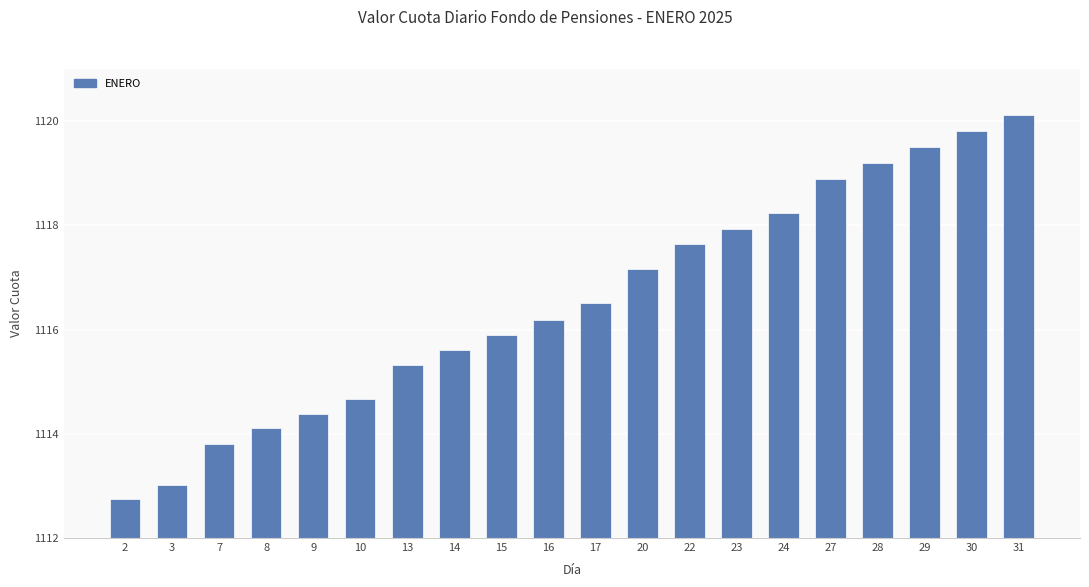

Rank the categories by value from highest to lowest.

31, 30, 29, 28, 27, 24, 23, 22, 20, 17, 16, 15, 14, 13, 10, 9, 8, 7, 3, 2